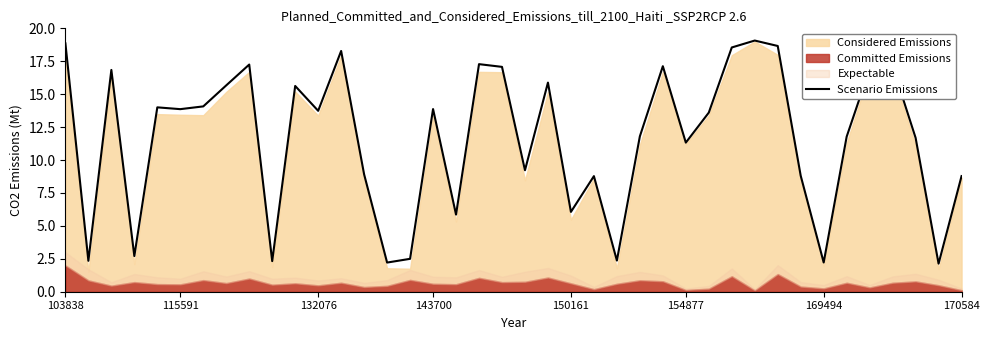

Where does the Scenario Emissions series first go above 13?

103838